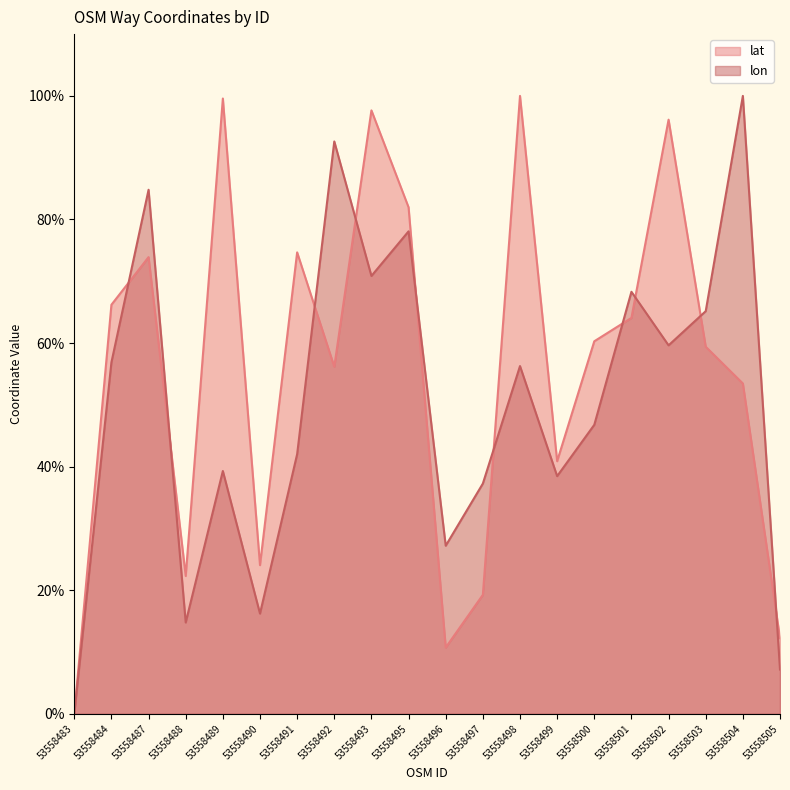

What is the greatest value displayed?

100.0